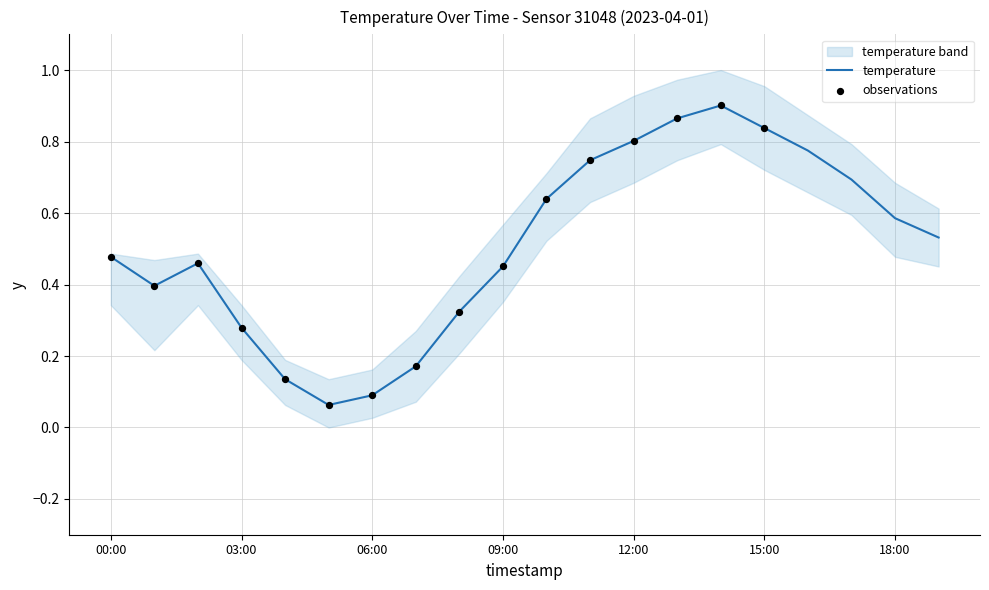

What is the change in value from 17:00 to 18:00?

-0.1